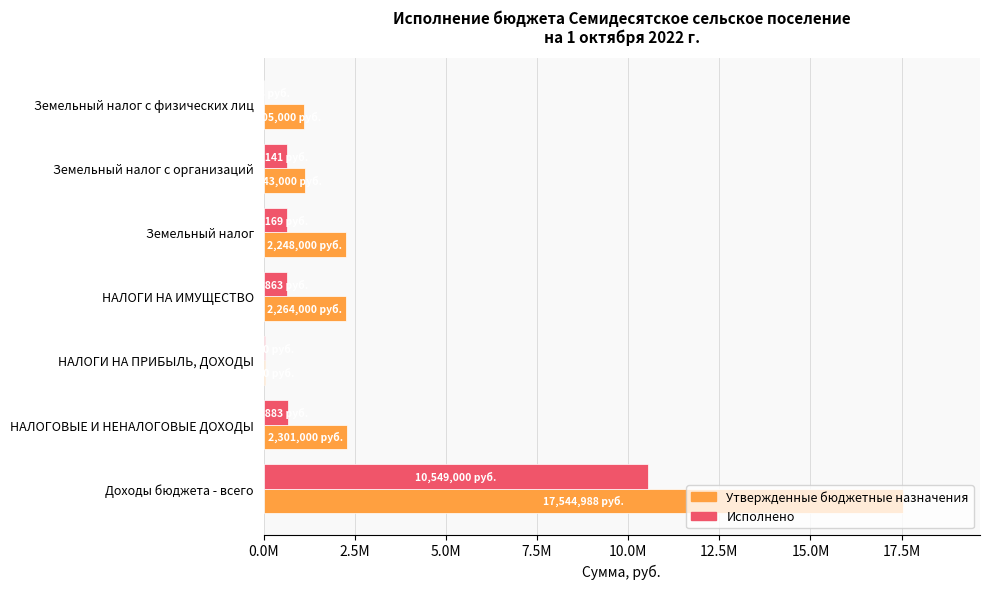

What are all the series names shown in the legend?

Утвержденные бюджетные назначения, Исполнено